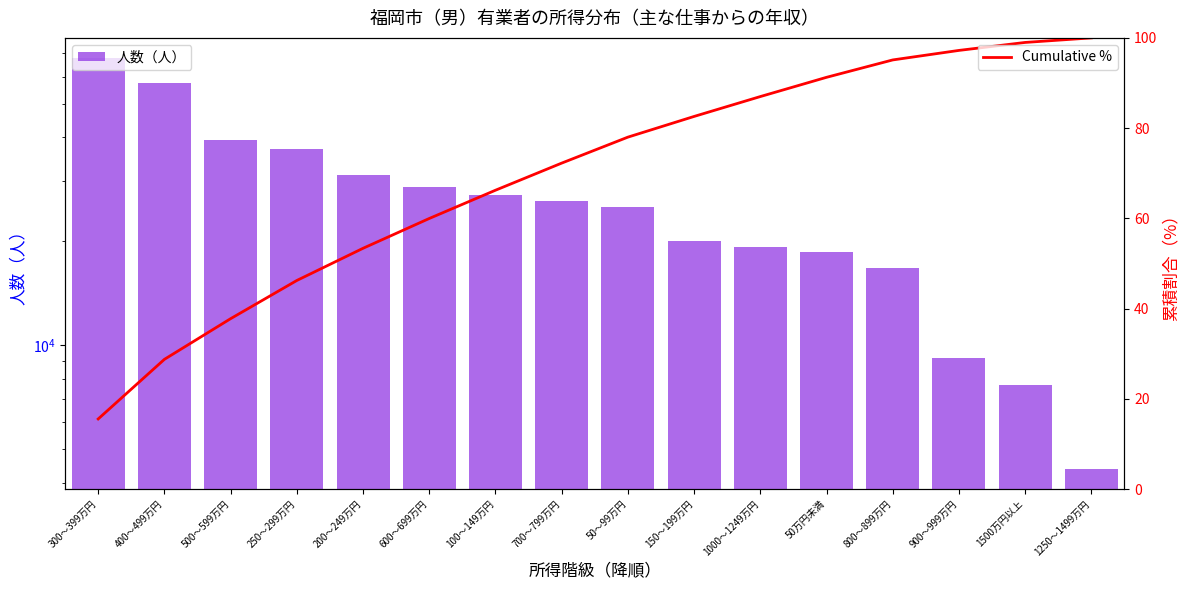

What value does the 人数（人） series have at 250～299万円?

36900.0